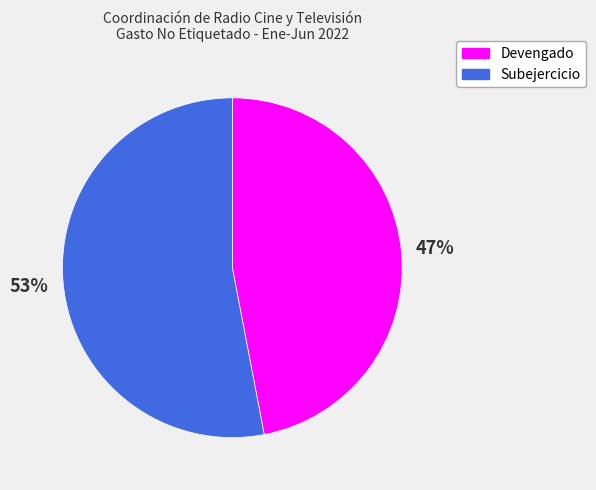

Count the number of slices in the pie.

2